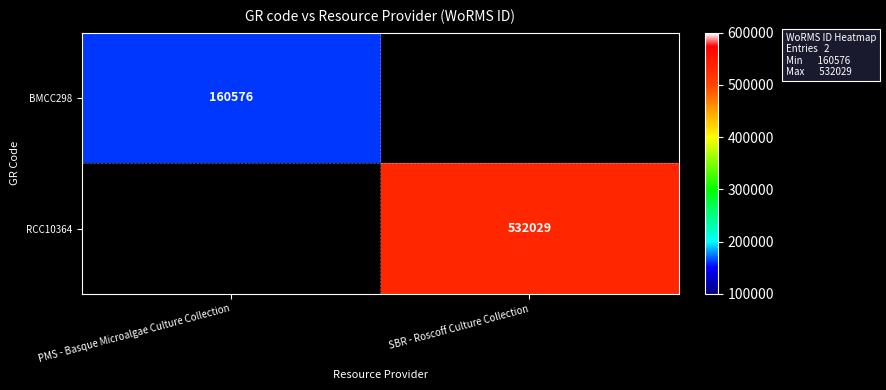

What is the minimum value shown in the chart?

160576.0